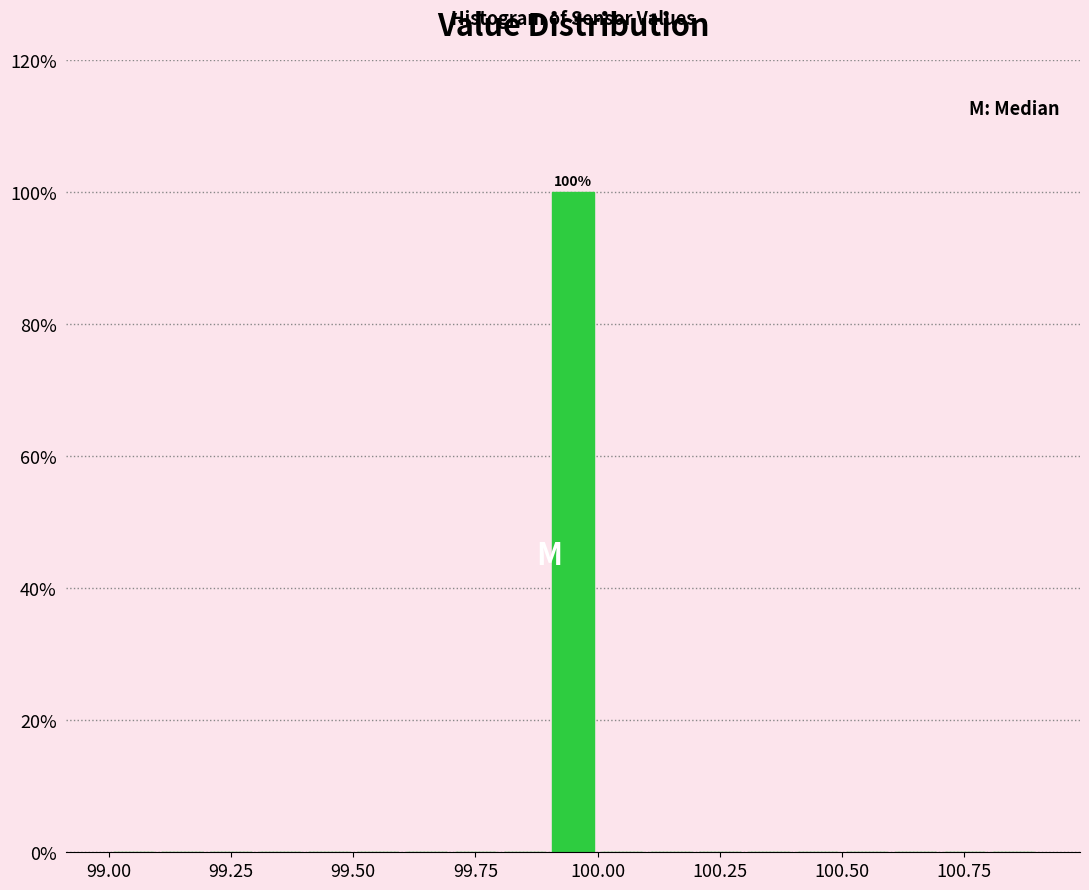

Around what value on the x-axis is the tallest bar? Give the approximate position of its centre, as read against the axis.

99.95